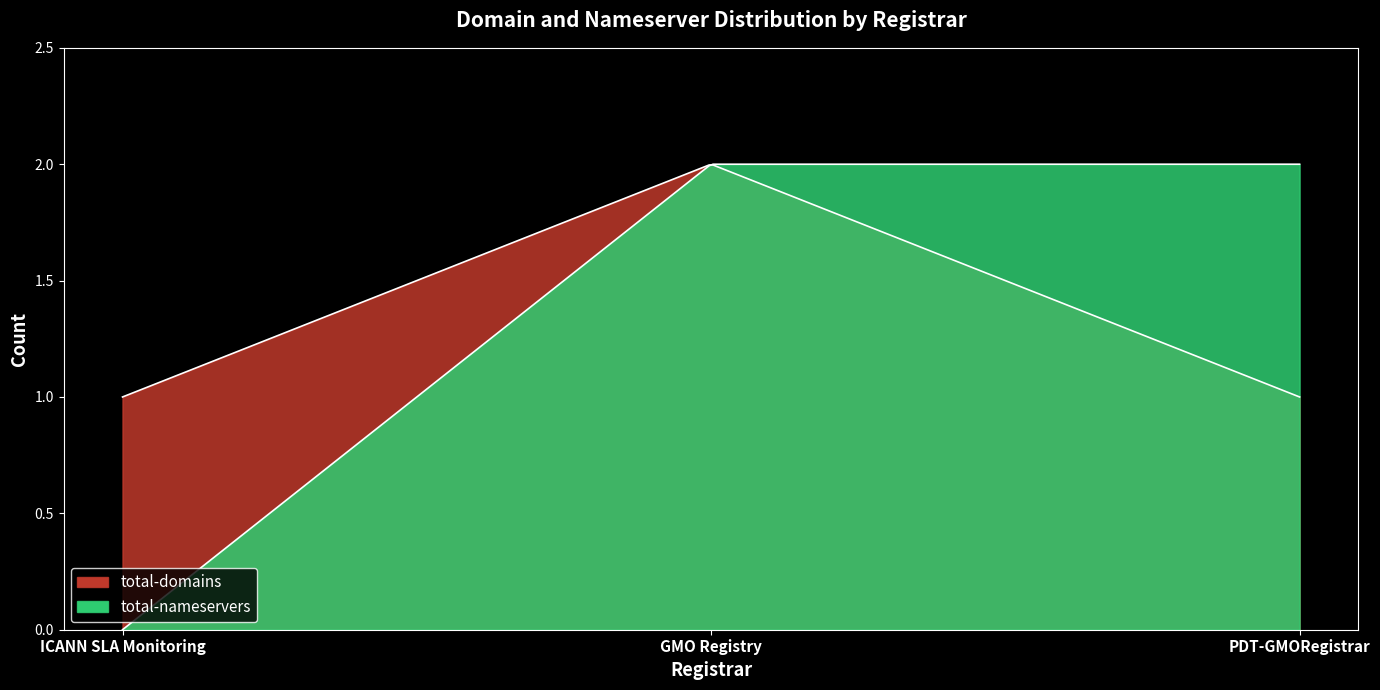

Is the value of total-nameservers at ICANN SLA Monitoring greater than the value of total-domains at PDT-GMORegistrar?

No